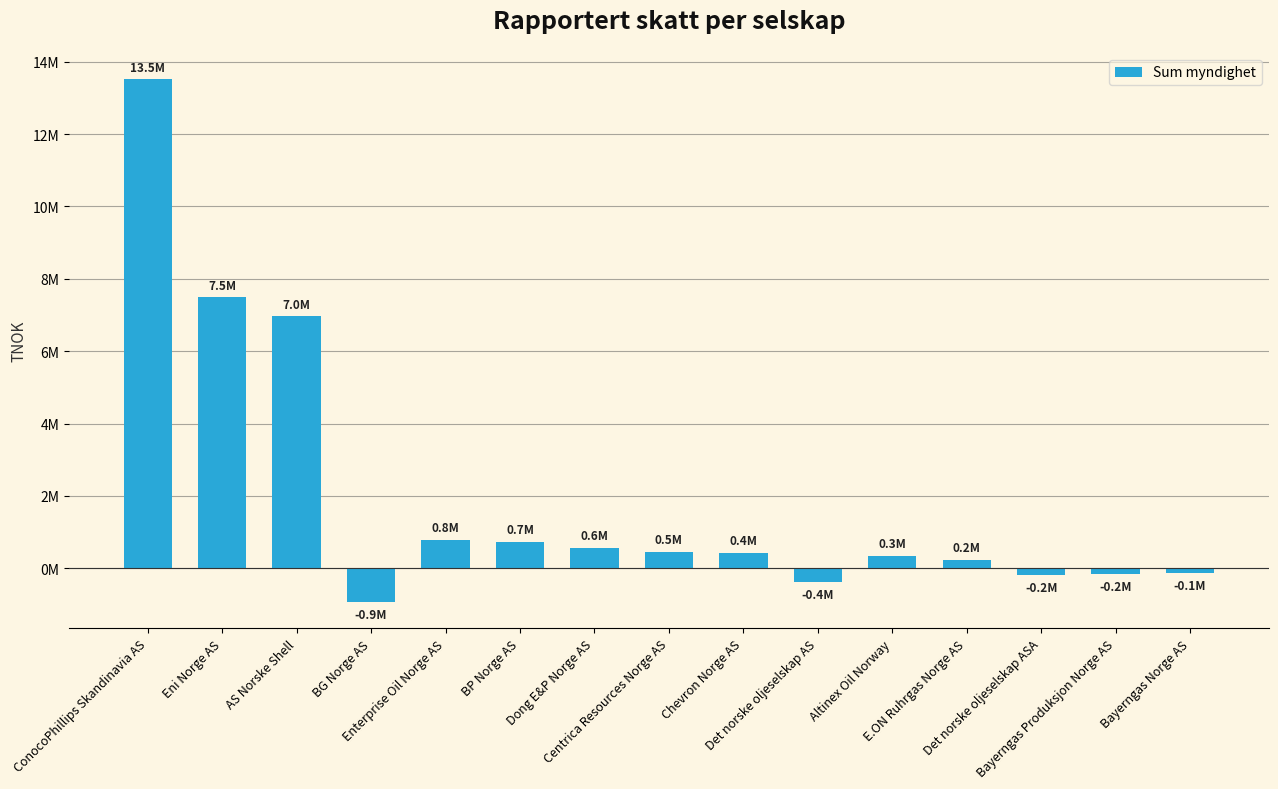

What is the difference between the values at AS Norske Shell and Chevron Norge AS?

6541759